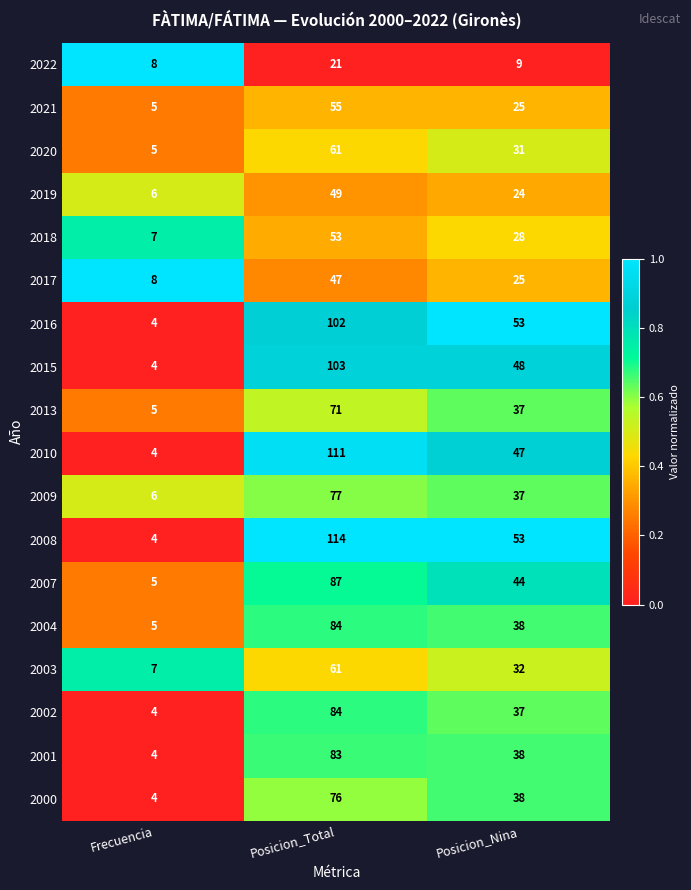

At which label is 2013 closest to 38?

Posicion_Nina